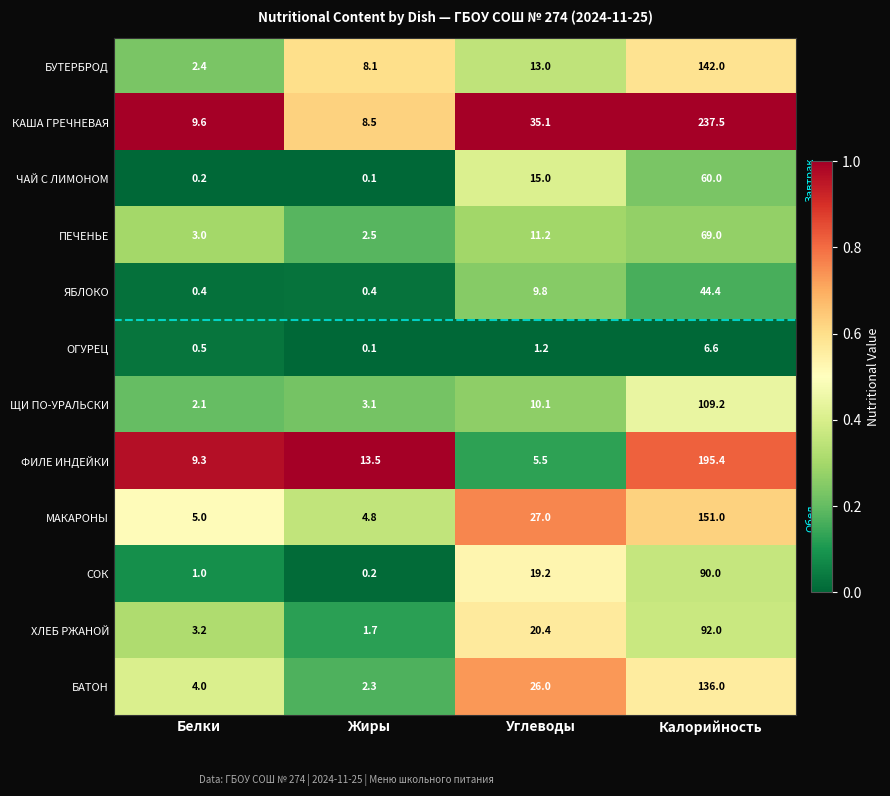

At which category is the sum across all series the highest?

Калорийность